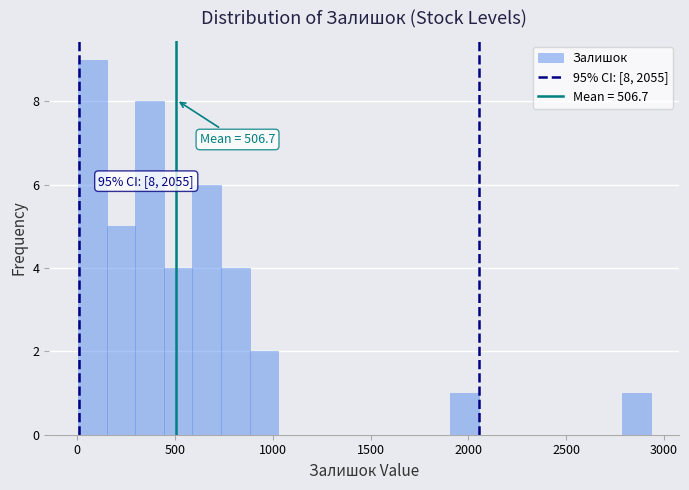

Read against the x-axis, roughly where is the centre of the tallest bar?

100